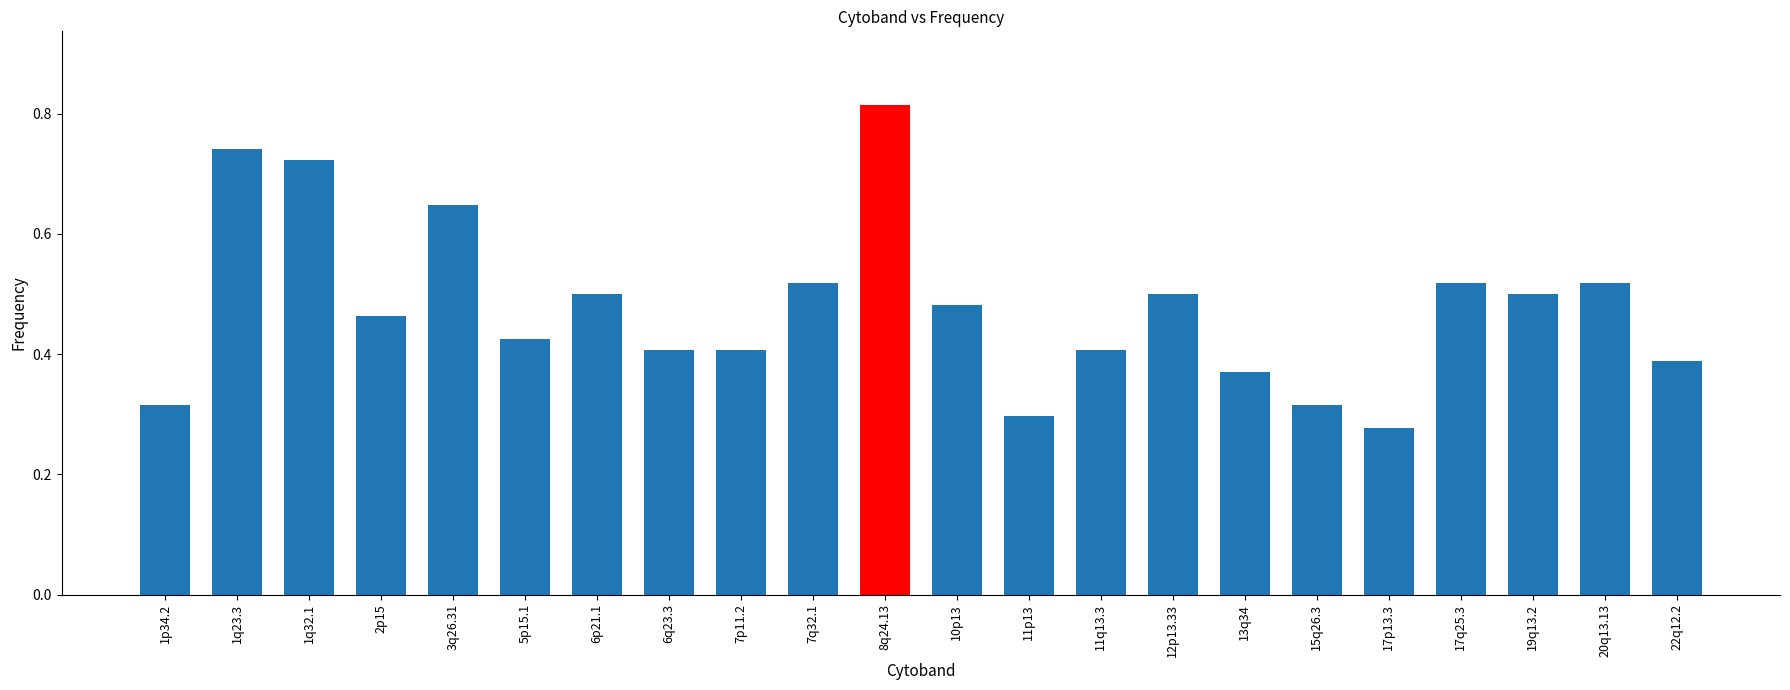

What is the sum of all values?

10.5